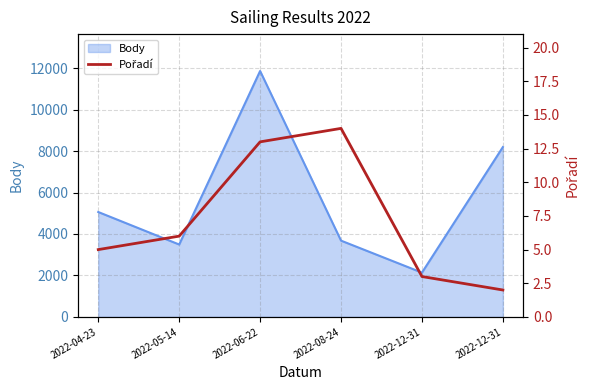

At which label does the data first exceed 6?

2022-06-22